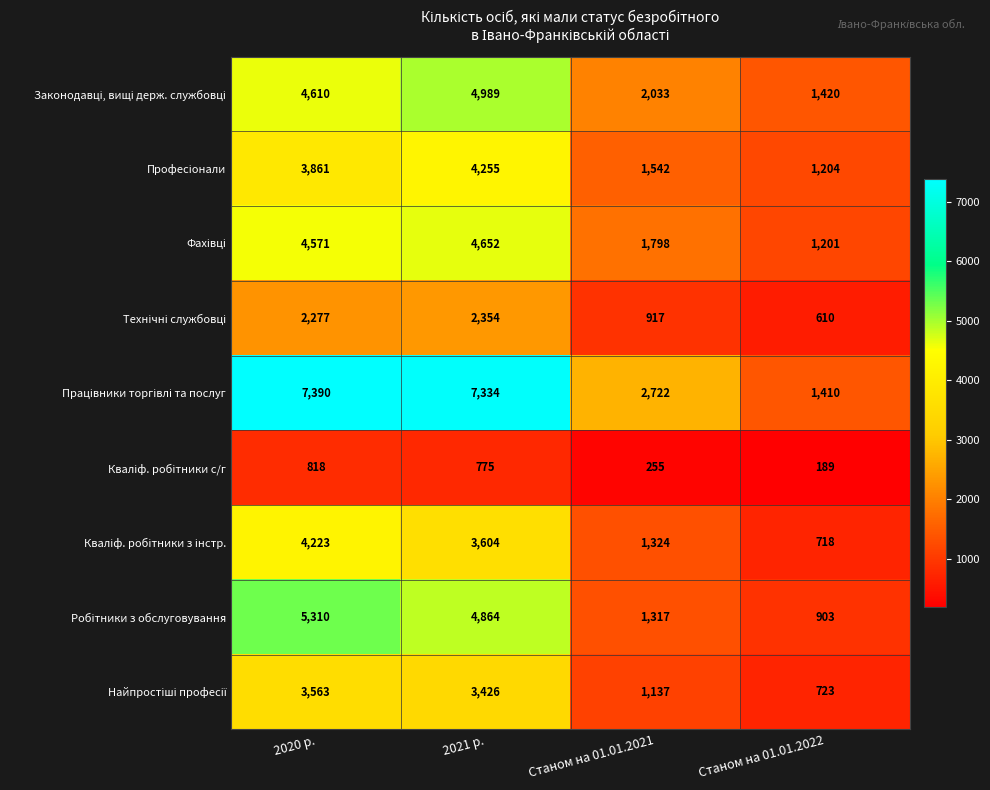

At which category is the sum across all series the highest?

2020 р.